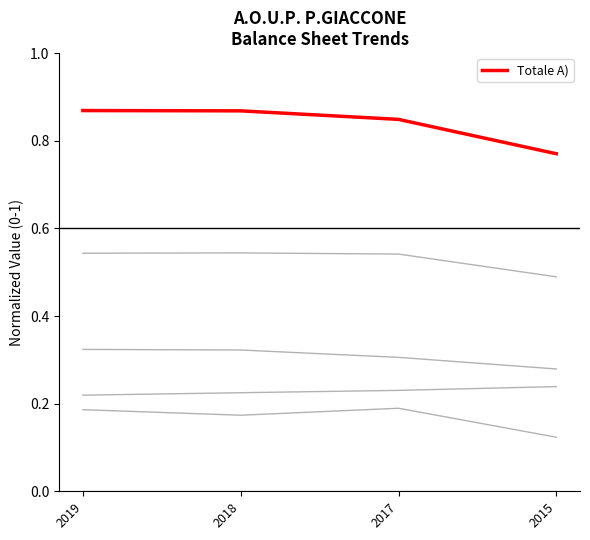

Is this an area chart (filled region under the line)?

No